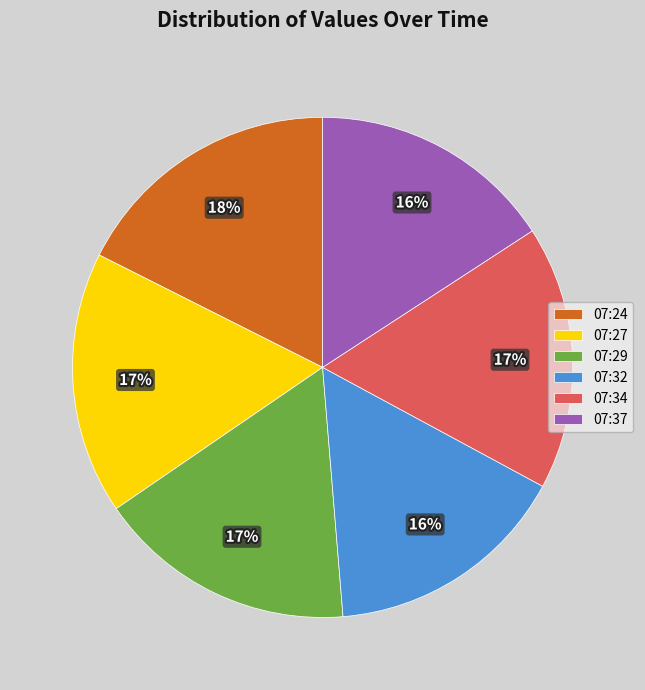

Between 07:34 and 07:32, which is larger?

07:34